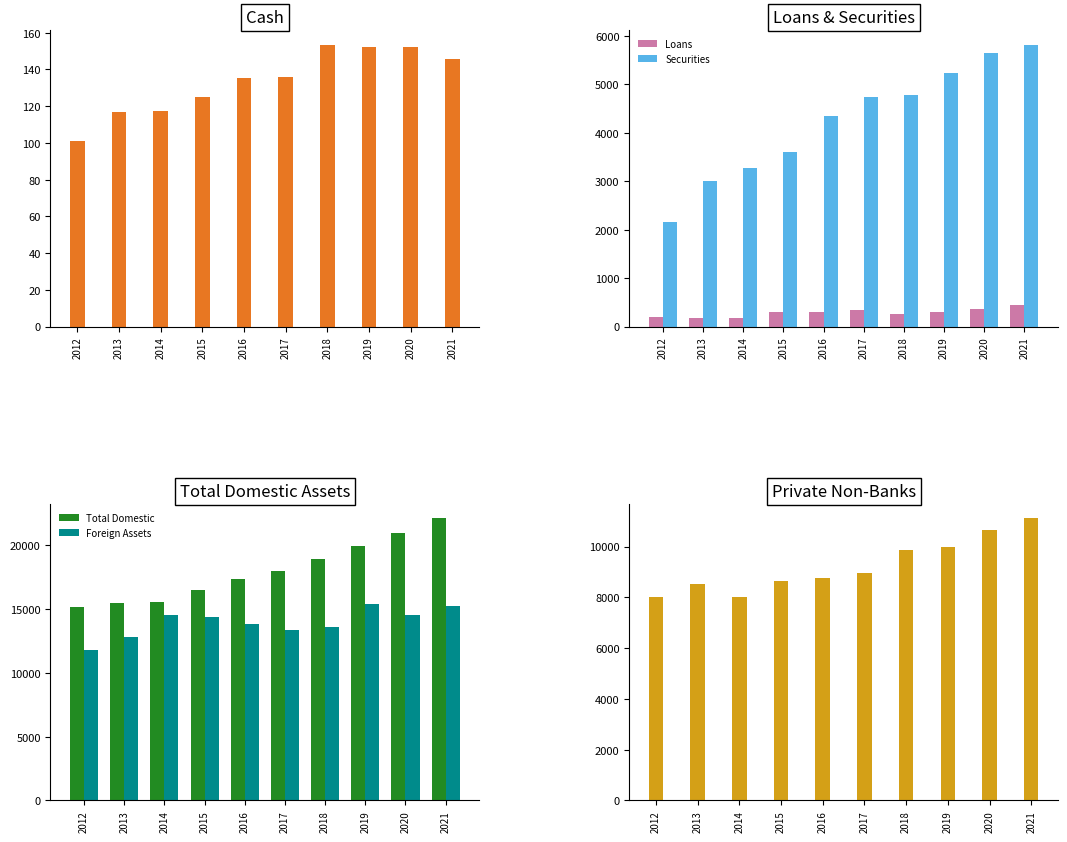

The value of Cash at 2012 is 62.9. True or false?

False